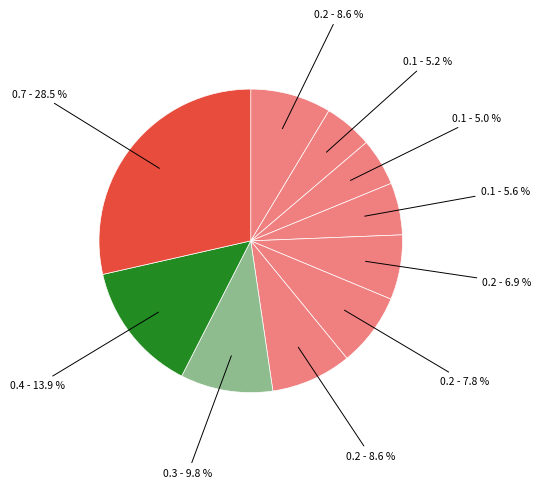

Count the number of slices in the pie.

10